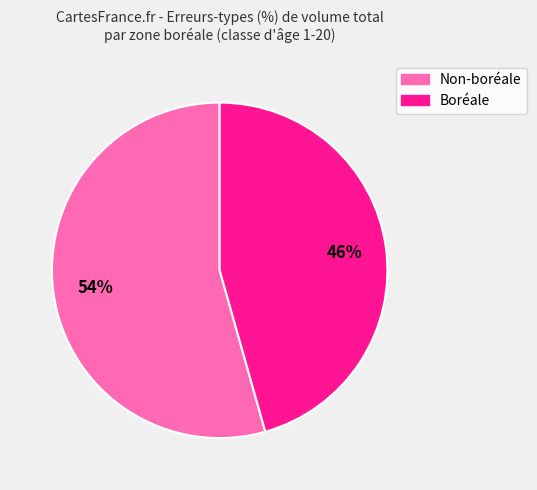

To the nearest percent, what is the average slice percentage?

50%